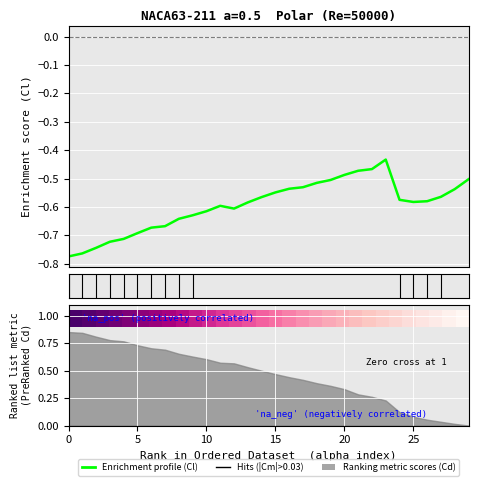

Reading left to right, list all the values displayed in this chart.

alpha: 1.0	1.0	0.9	0.9	0.9	0.8	0.8	0.8	0.7	0.7	0.7	0.6	0.6	0.6	0.5	0.5	0.4	0.4	0.4	0.3	0.3	0.3	0.2	0.2	0.2	0.1	0.1	0.1	0.0	0.0
Cl: -0.8	-0.8	-0.7	-0.7	-0.7	-0.7	-0.7	-0.7	-0.6	-0.6	-0.6	-0.6	-0.6	-0.6	-0.6	-0.5	-0.5	-0.5	-0.5	-0.5	-0.5	-0.5	-0.5	-0.4	-0.6	-0.6	-0.6	-0.6	-0.5	-0.5